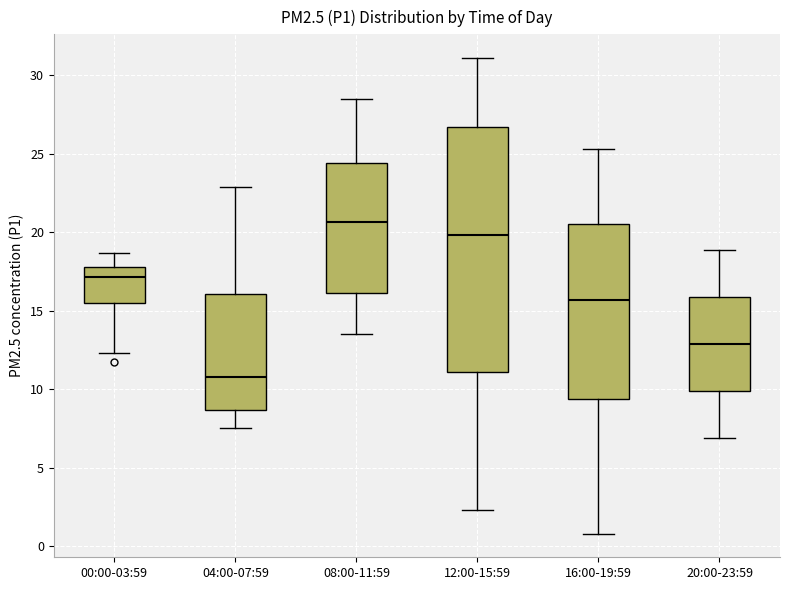

Which box is the tallest, from its lower edge to its upper edge?

12:00-15:59